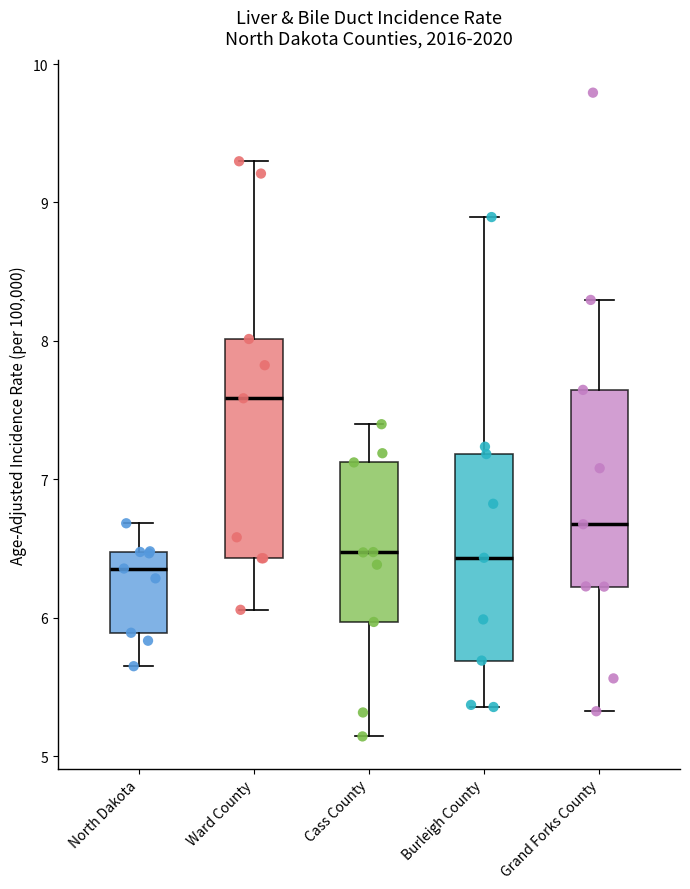

Where does the lower whisker of the box for Ward County end on the y-axis? The values are not printed on the chart, so give them approximately, as read against the axis.

6.1